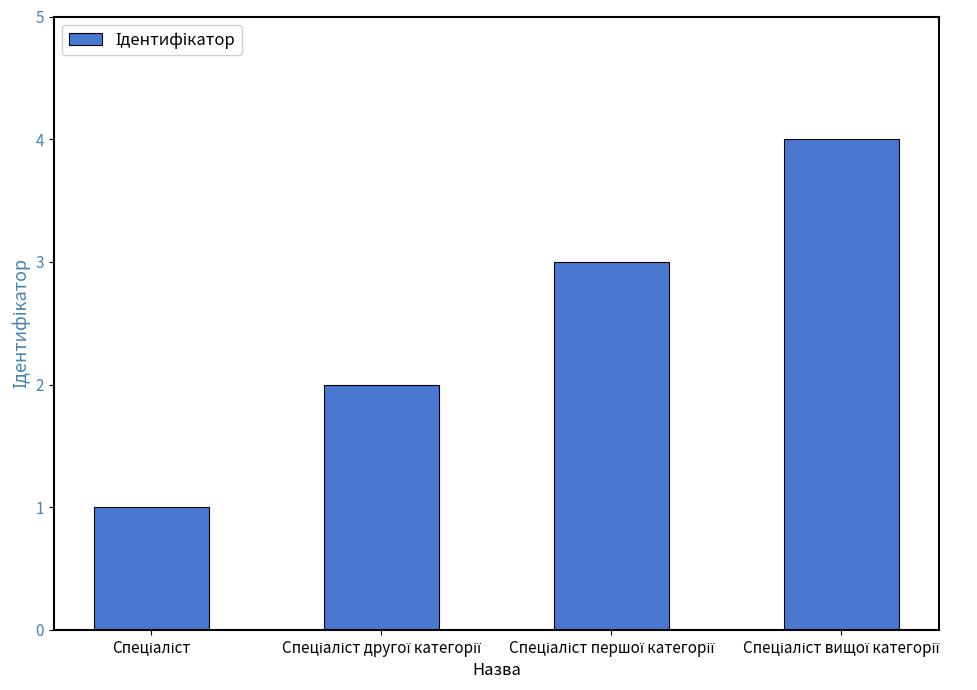

What is the difference between the maximum and minimum values?

3